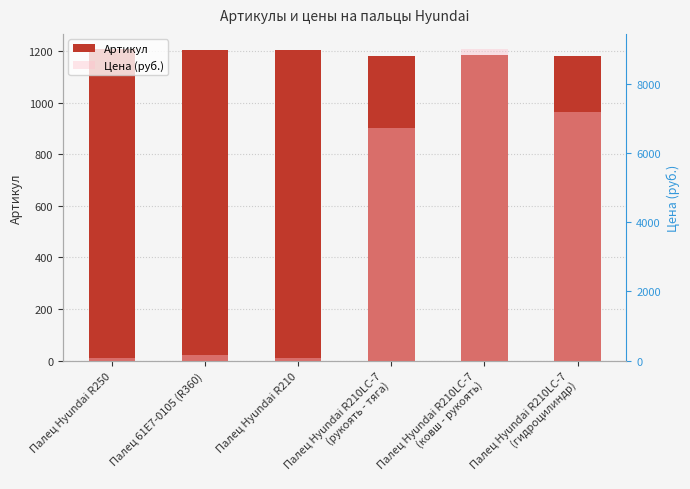

At which label does Цена (руб.) first exceed 6730?

Палец Hyundai R210LC-7
(ковш - рукоять)